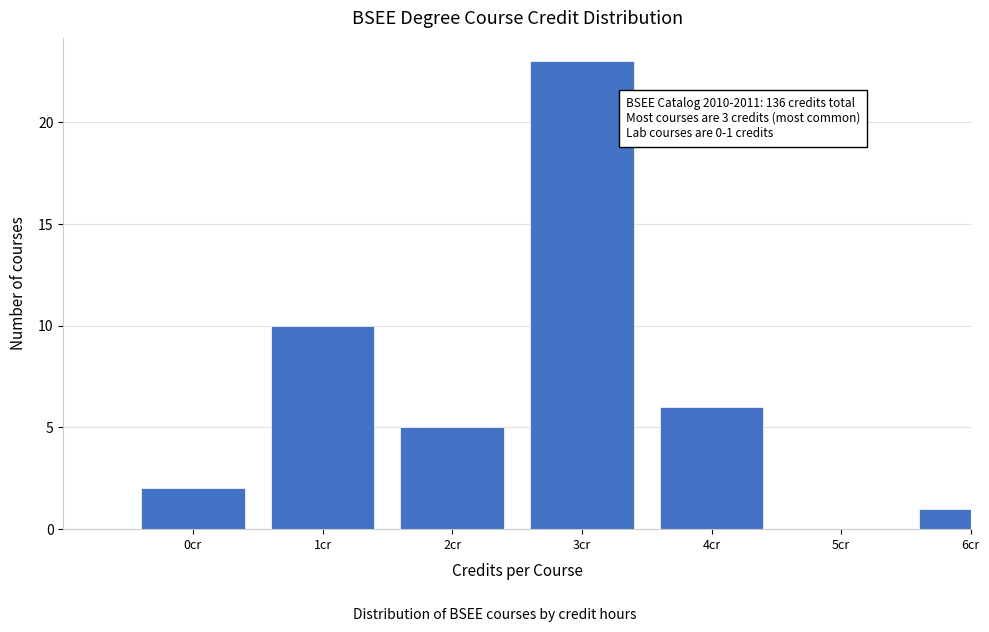

Reading left to right, what are all the values shown in this chart?

0cr=2	1cr=10	2cr=5	3cr=23	4cr=6	5cr=0	6cr=1